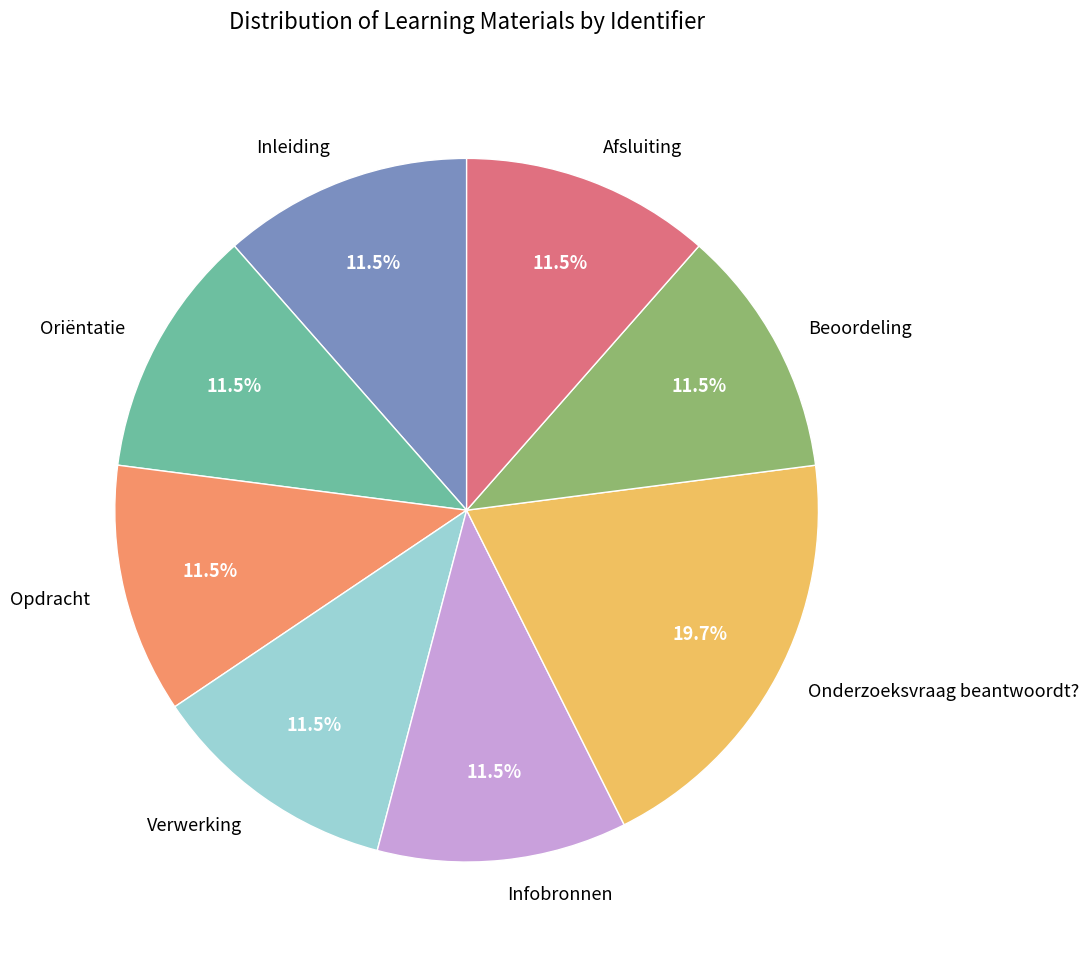

What is the ratio of the value at Inleiding to the value at Onderzoeksvraag beantwoordt??

0.6